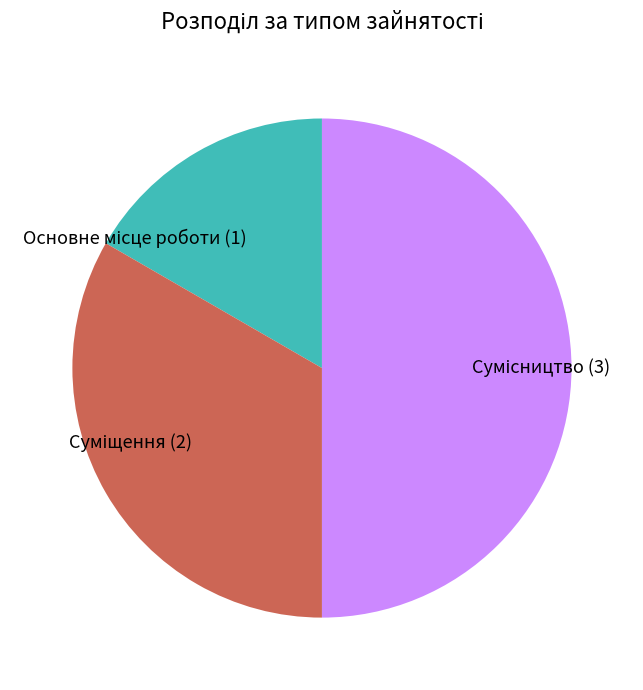

The Суміщення slice represents 22% of the pie. True or false?

False